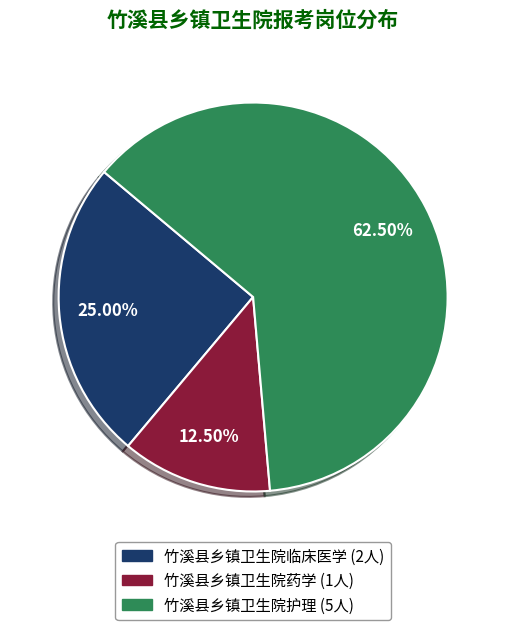

What is the largest slice in the pie chart?

竹溪县乡镇卫生院护理